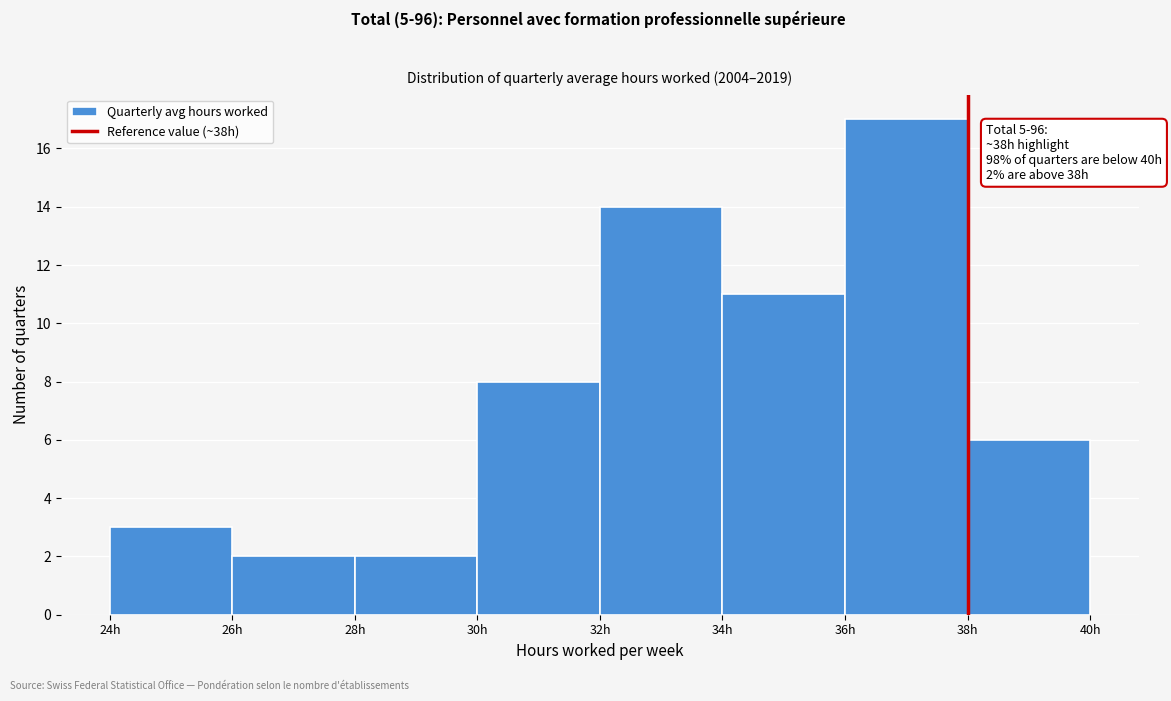

Which range on the x-axis has the tallest bar?

36 to 38